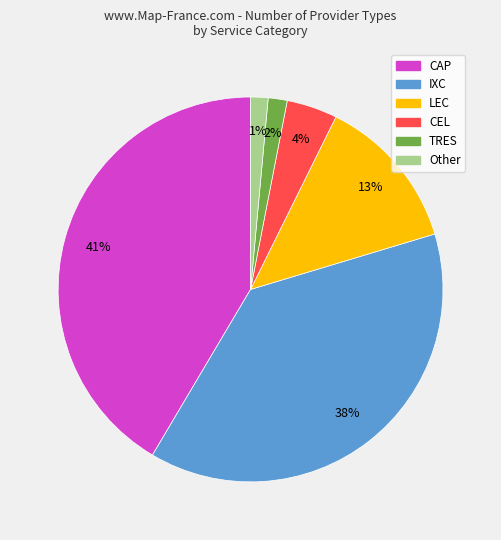

To the nearest percent, what is the difference between the IXC and LEC slice percentages?

25%